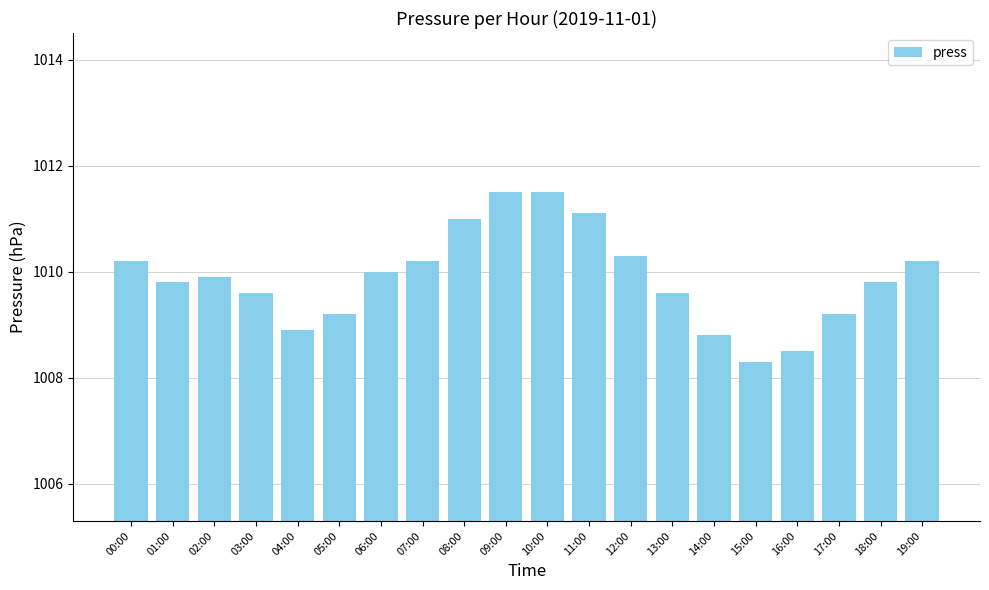

What is the change in value from 02:00 to 06:00?

+0.1